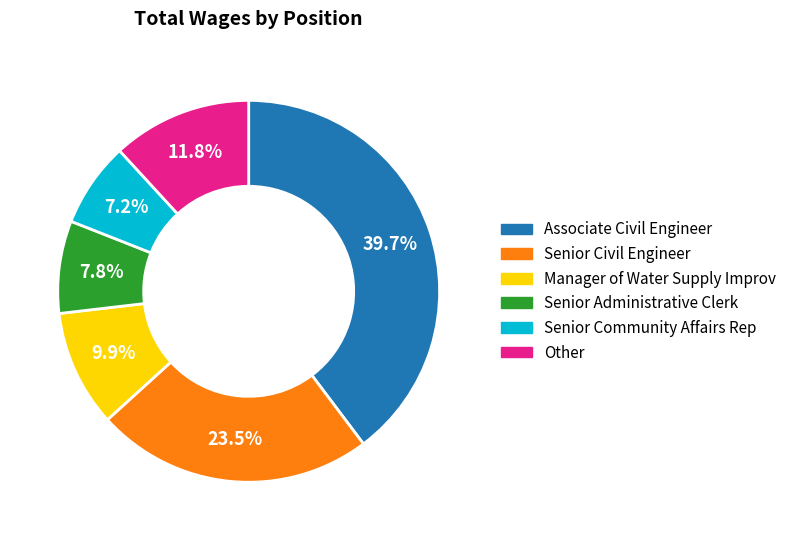

Is there any slice that represents more than half of the pie?

No